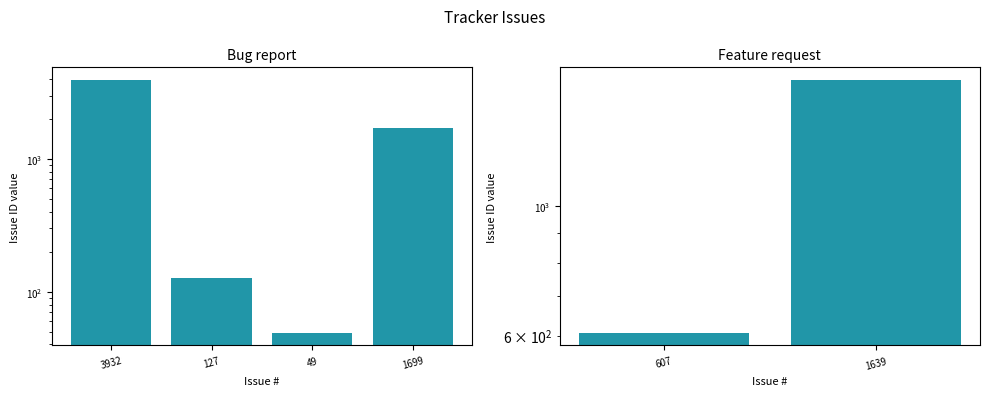

How many data points does each series have?

4